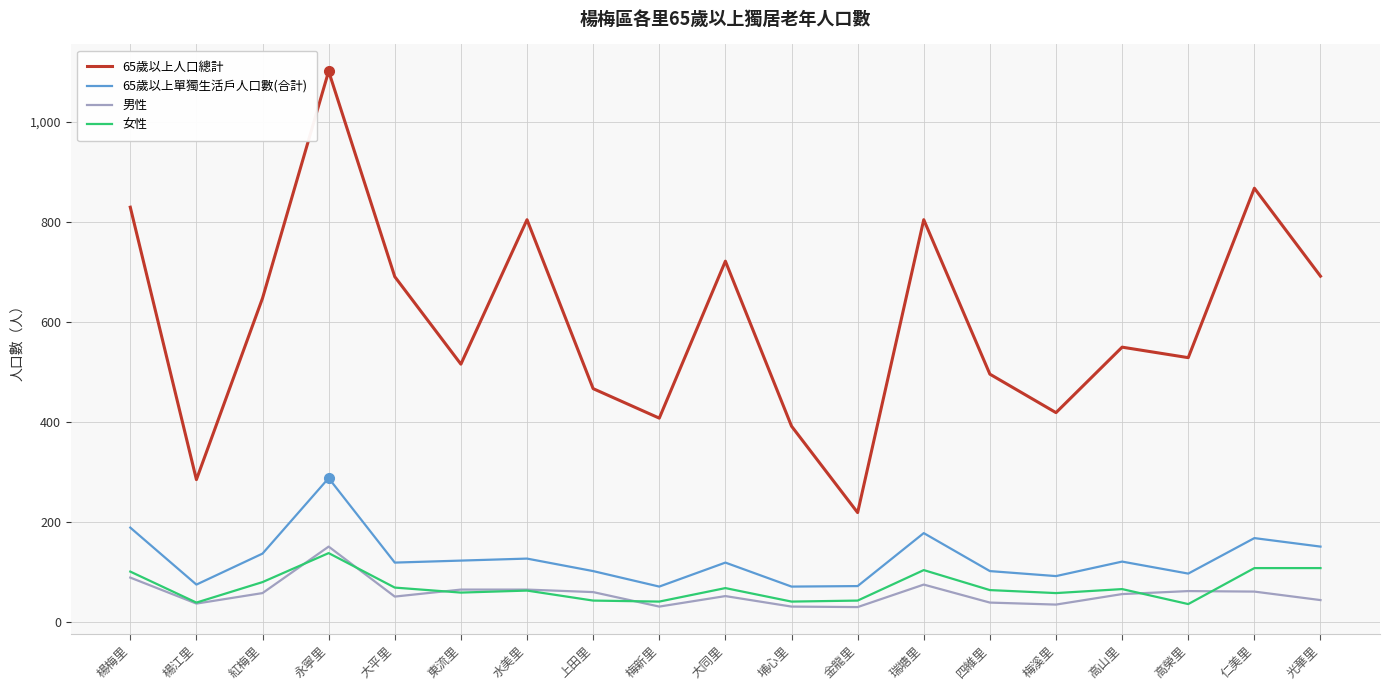

What is the difference between the highest and lowest values at 仁美里?

807